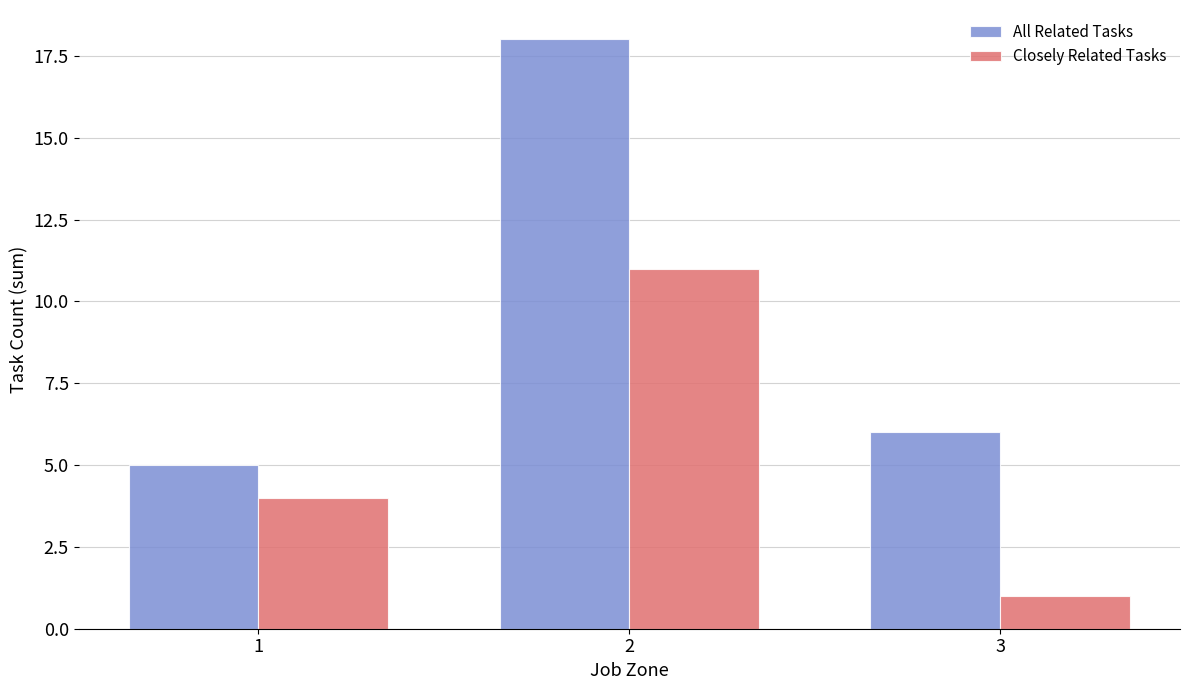

How many bars are there in each group?

2